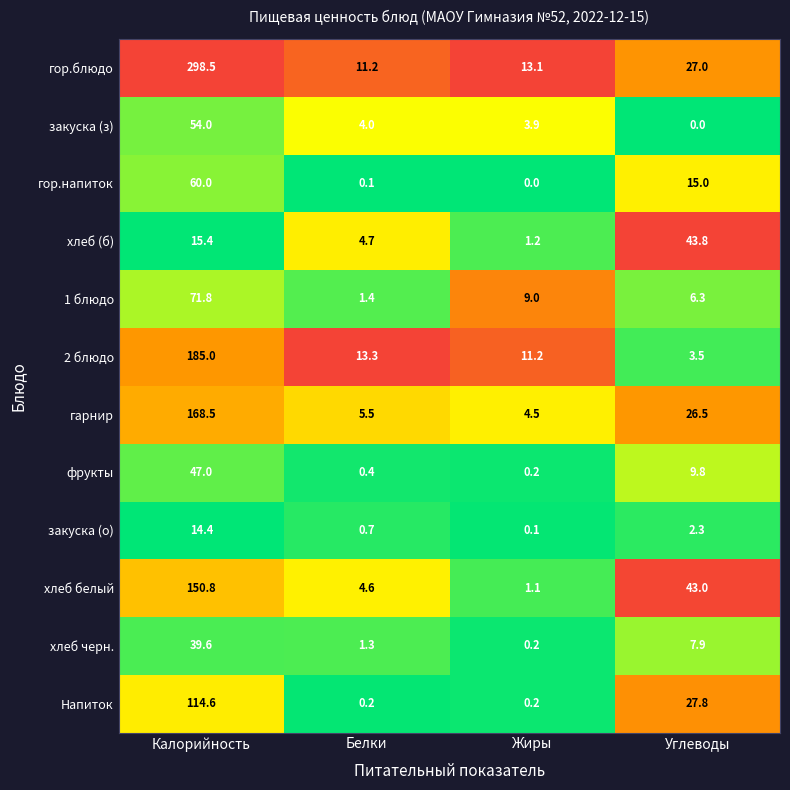

Between Калорийность and Углеводы, which series saw the biggest shift?

гор.блюдо